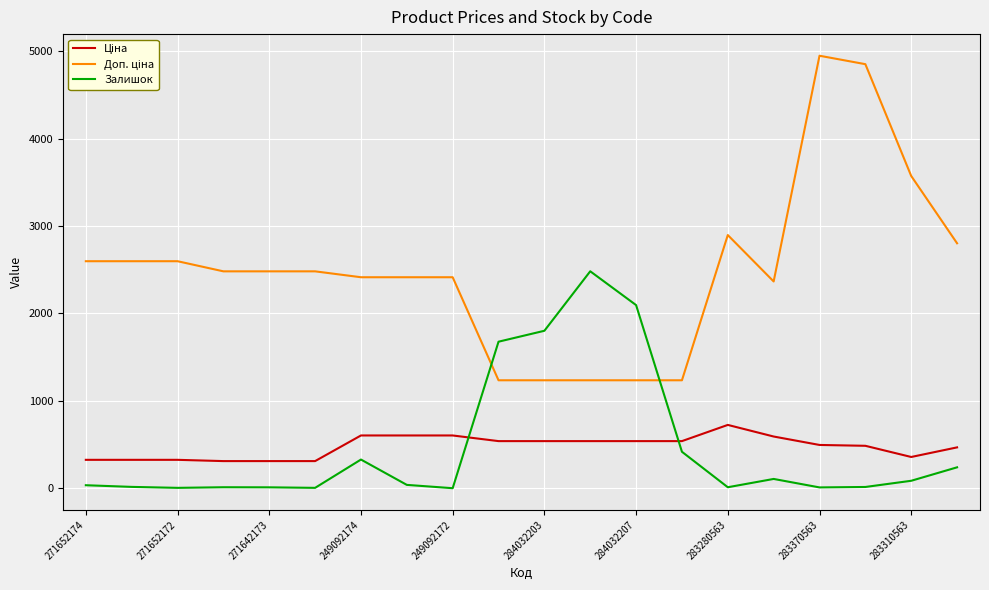

What is the maximum value for Залишок?

2483.0